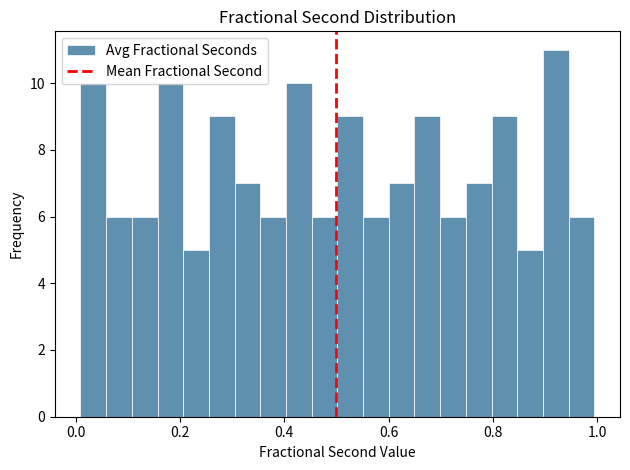

Around what value on the x-axis is the tallest bar? Give the approximate position of its centre, as read against the axis.

0.92